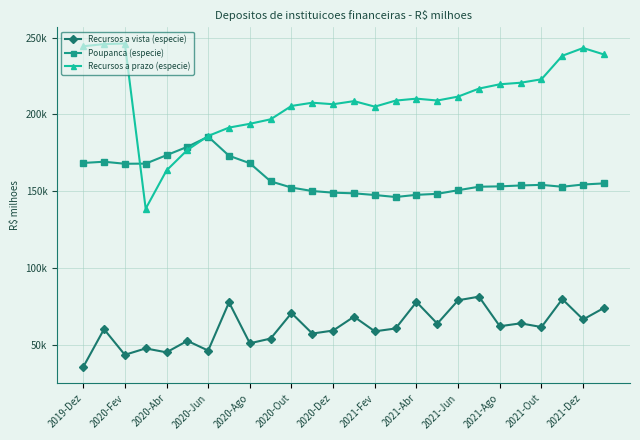

What are all the series names shown in the legend?

Recursos a vista (especie), Poupanca (especie), Recursos a prazo (especie)